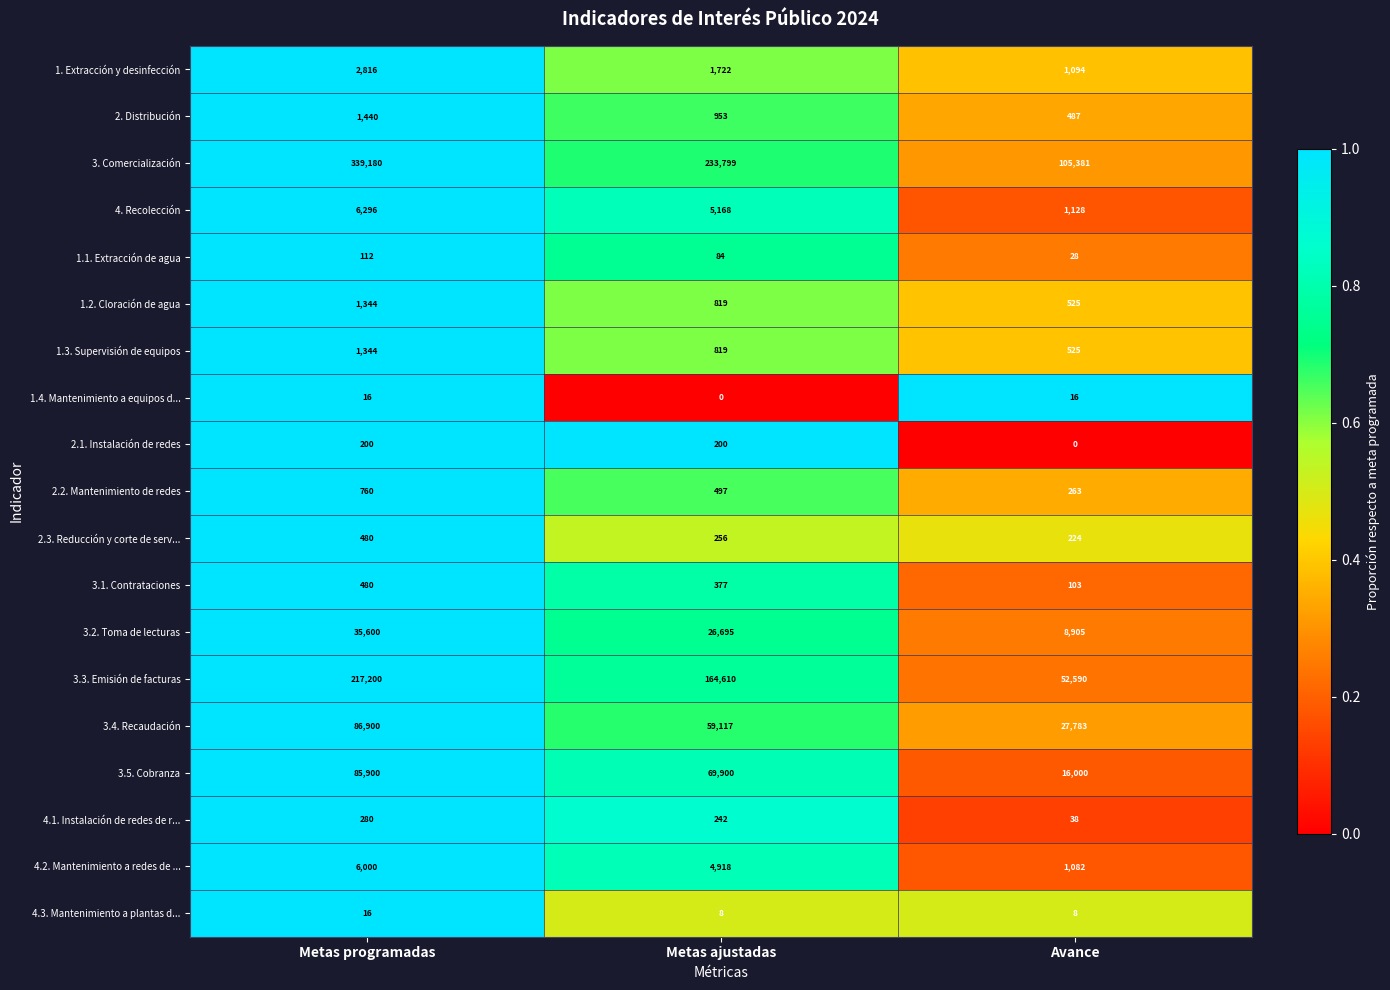

What is the lowest value of the 2.3. Reducción y corte de serv... series?

224